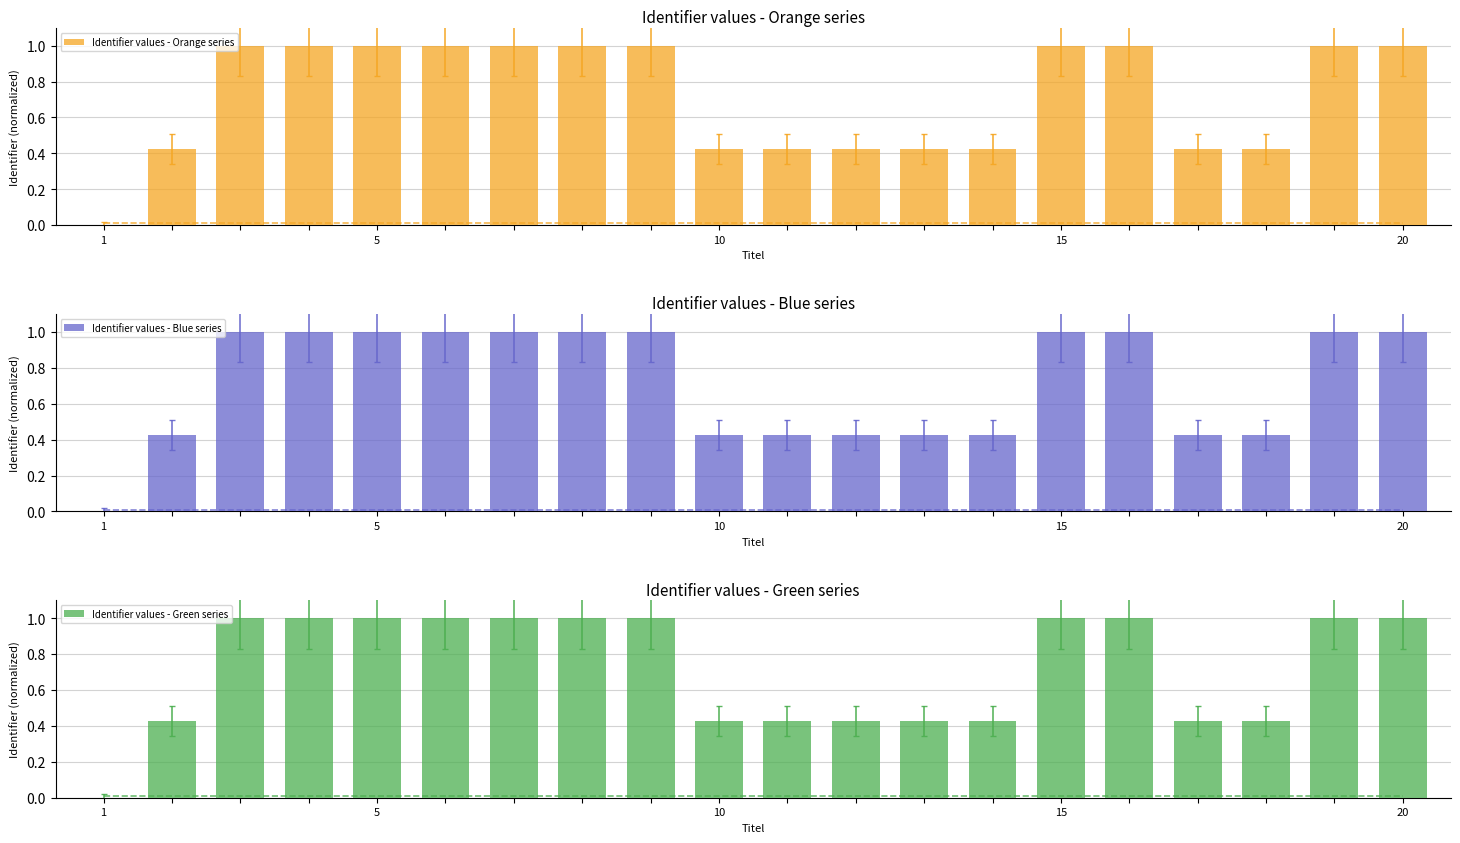

How many series are shown in this chart?

3